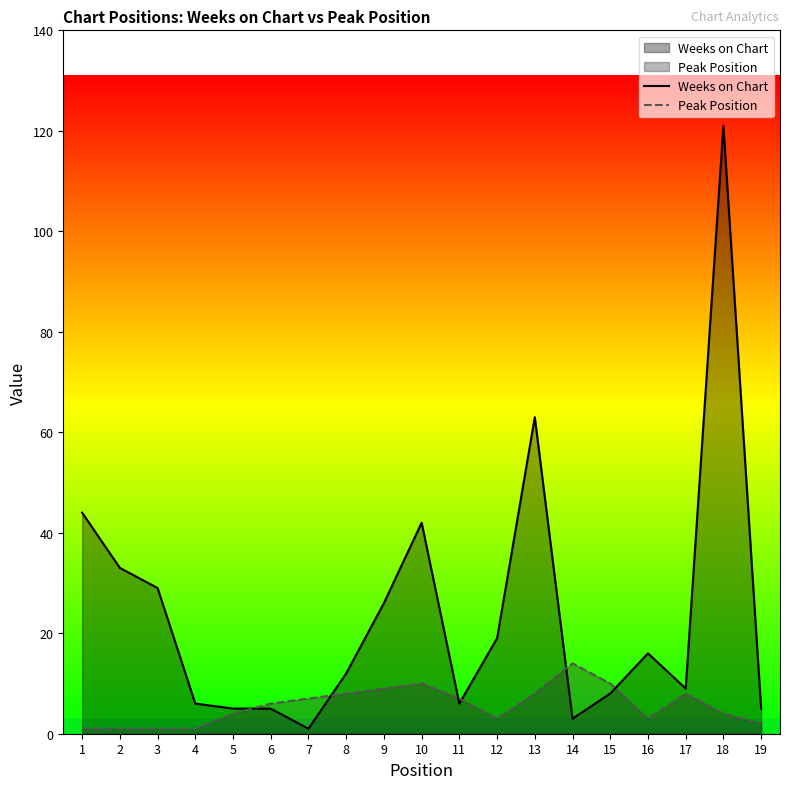

Between 9 and 17, which series saw the biggest shift?

Weeks on Chart